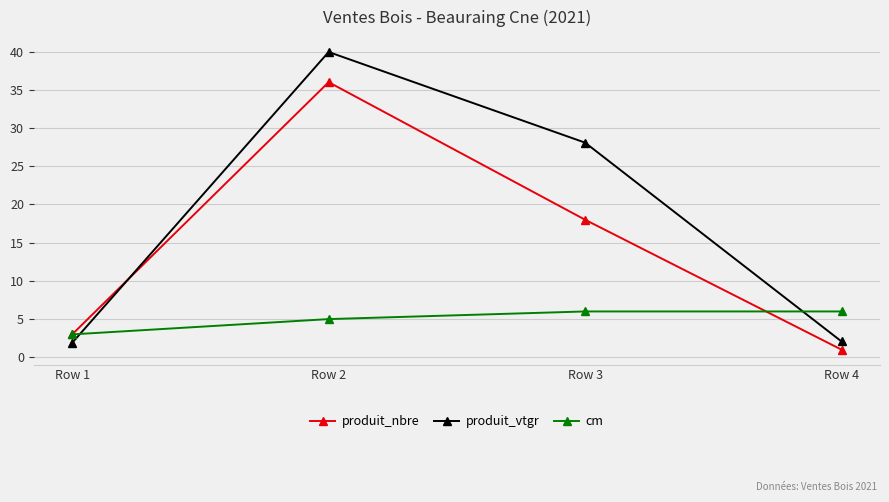

True or false: produit_nbre has a value of 36.0 at Row 2.

True